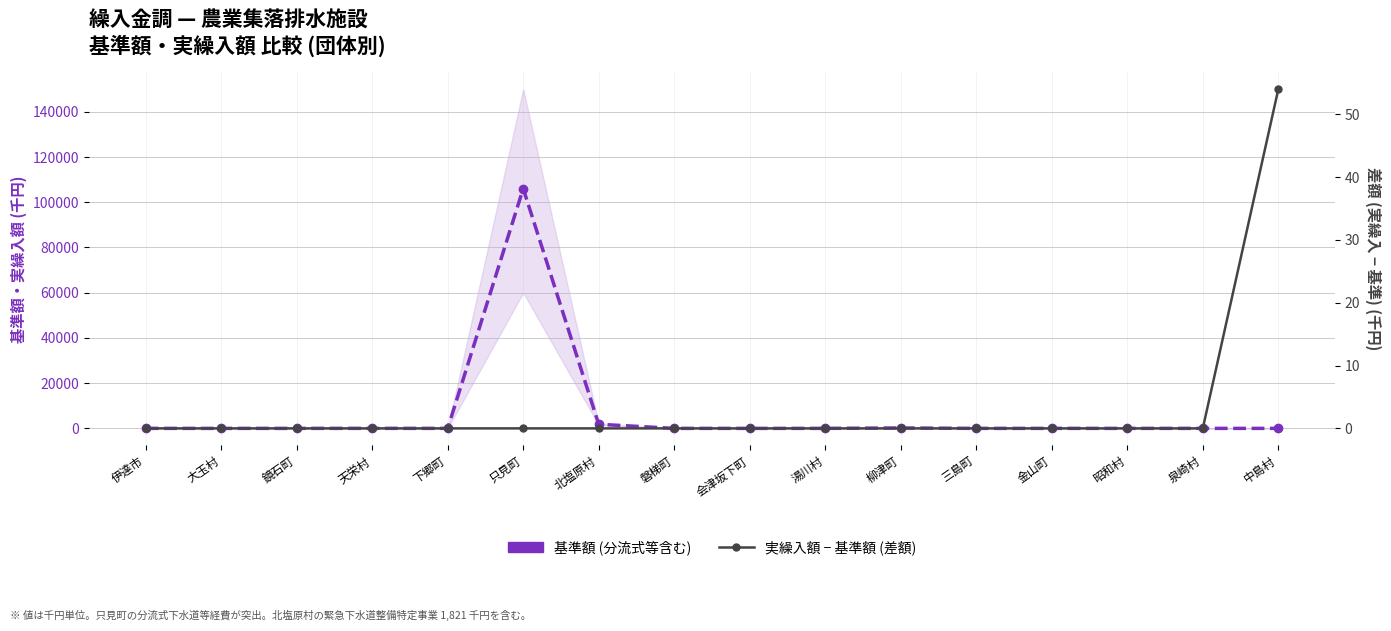

Rank the series at 大玉村 from highest to lowest value.

基準額 (分流式等含む), 実繰入額 − 基準額 (差額)